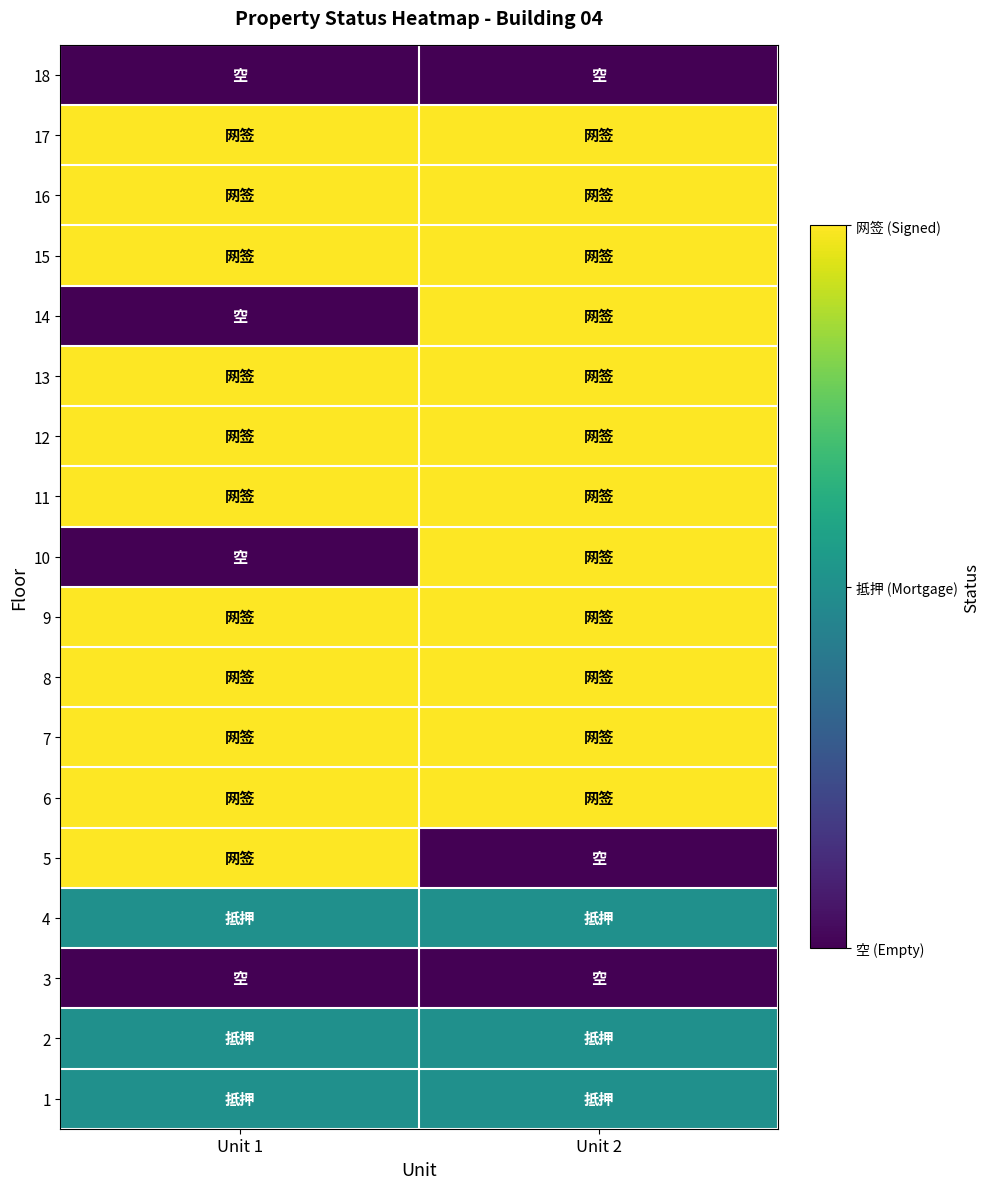

What is the maximum value shown in the chart?

1.0